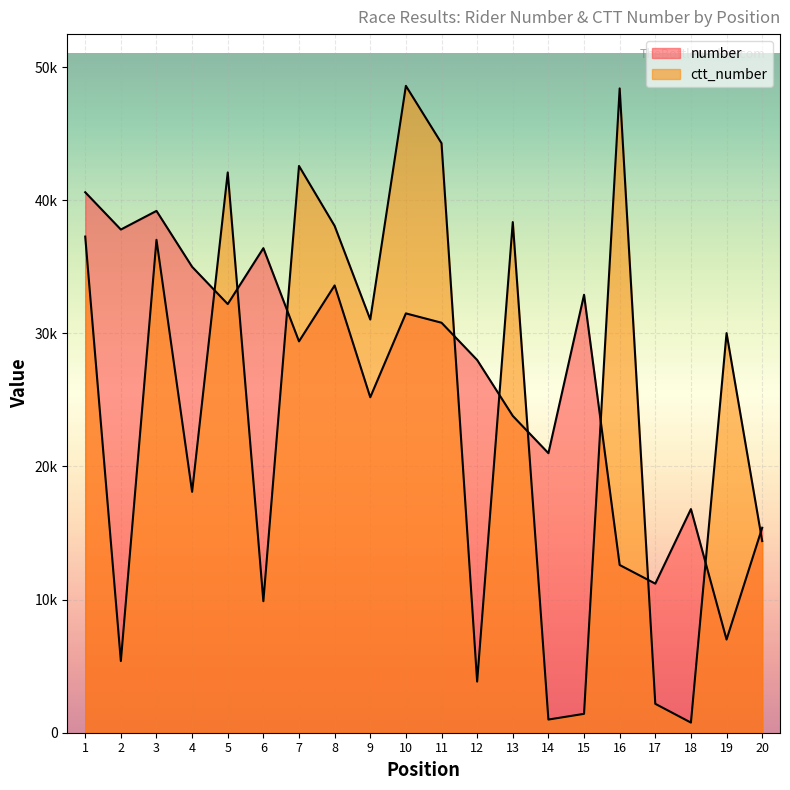

Reading right to left, list all the values displayed in this chart.

number: 20=15400	19=7000	18=16800	17=11200	16=12600	15=32900	14=21000	13=23800	12=28000	11=30800	10=31500	9=25200	8=33600	7=29400	6=36400	5=32200	4=35000	3=39200	2=37800	1=40600
ctt_number: 20=14396	19=30019	18=761	17=2171	16=48401	15=1419	14=990	13=38360	12=3841	11=44283	10=48593	9=31041	8=38073	7=42576	6=9879	5=42089	4=18096	3=37028	2=5384	1=37271